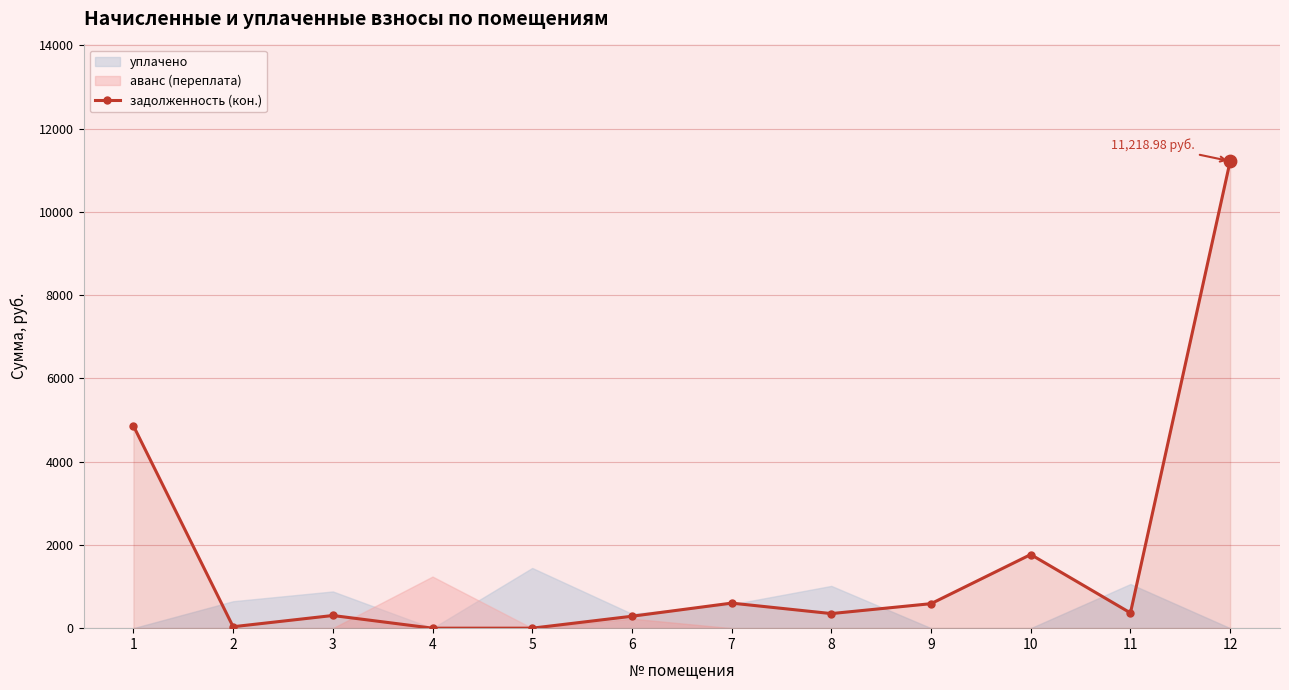

Between 5 and 12, which is larger?

12